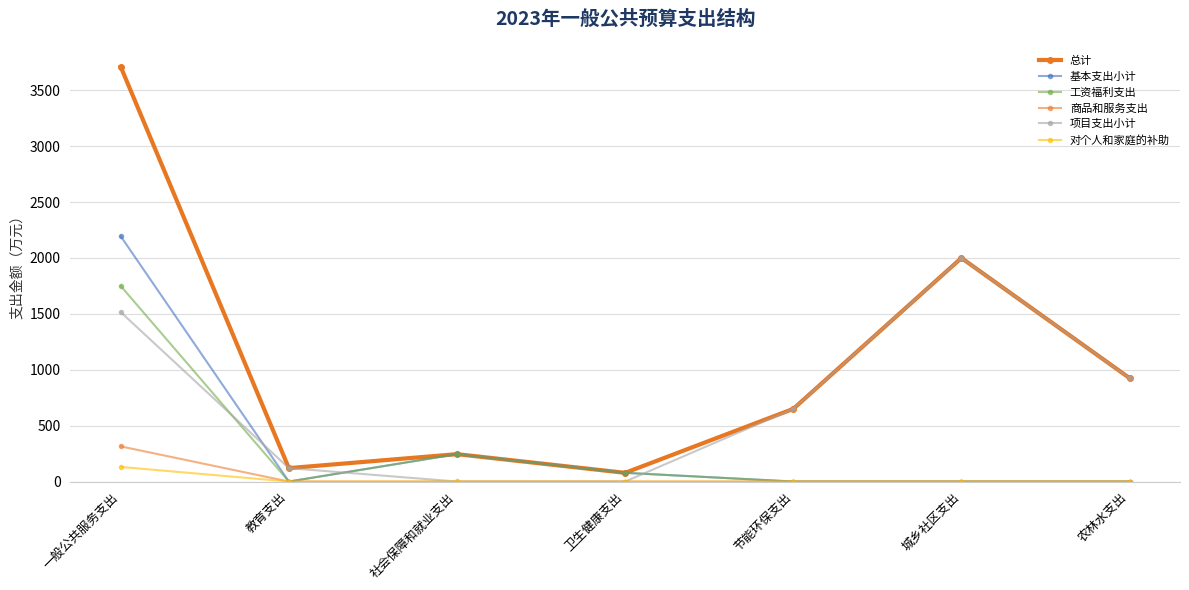

Does the chart have visible grid lines?

Yes